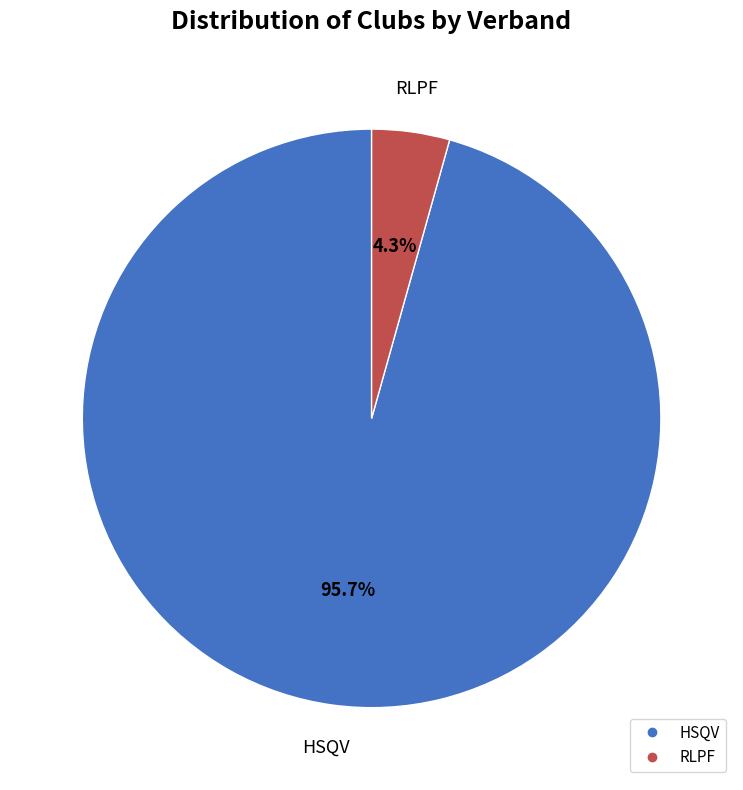

Which slice is the largest?

HSQV